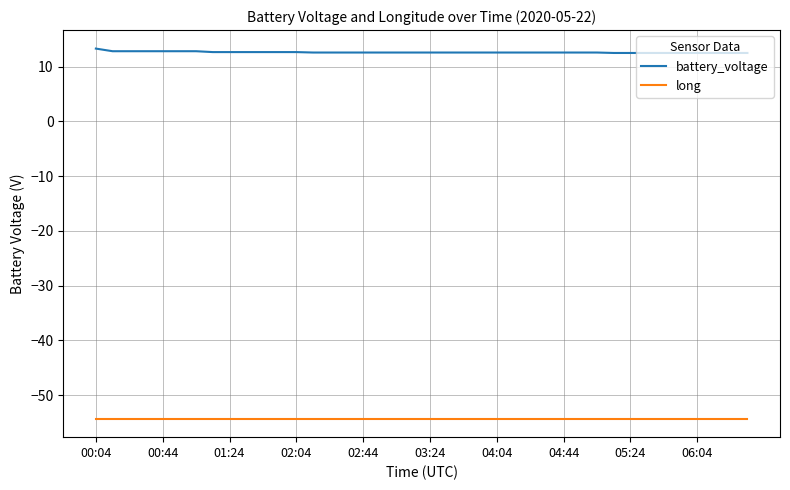

Which series has the largest total across all categories?

battery_voltage